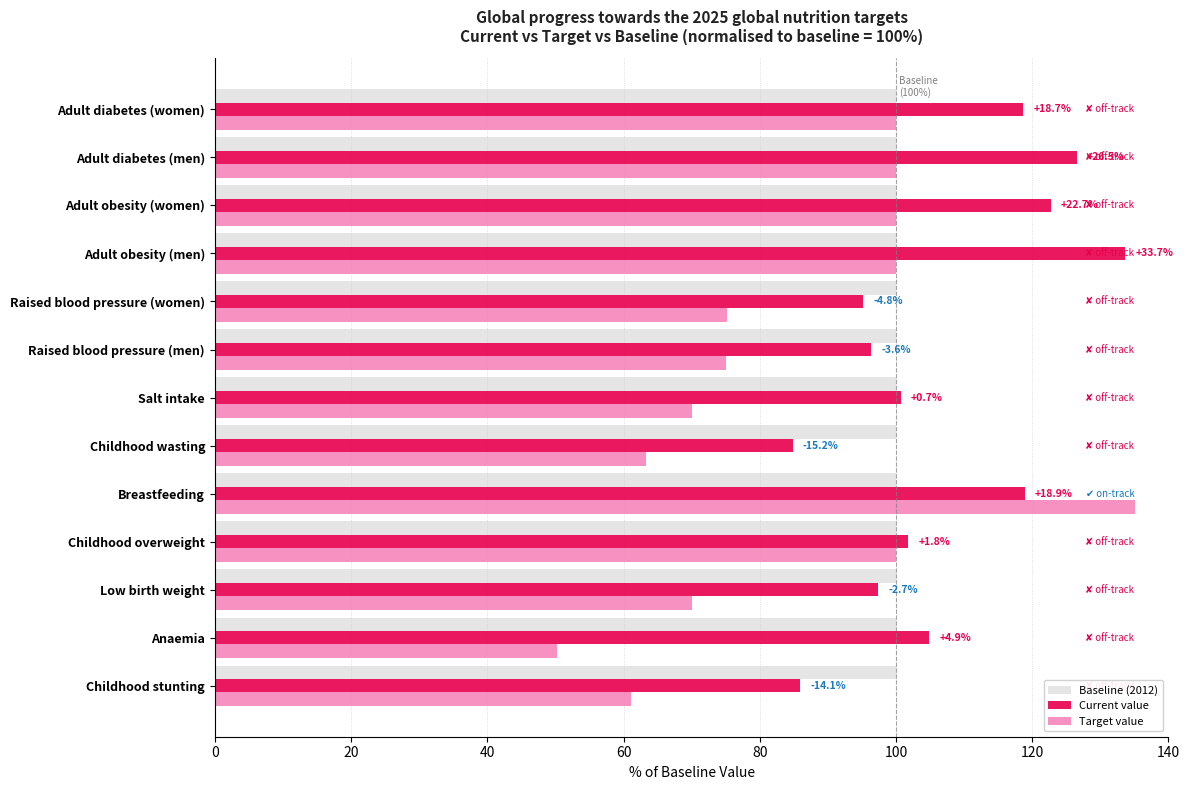

Is it true that Baseline (2012) equals 57.0 at Childhood wasting?

False